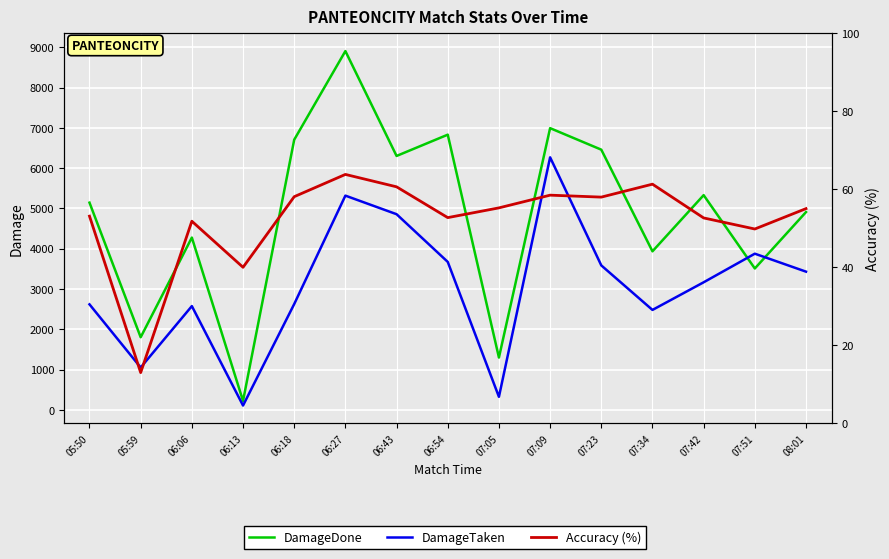

At which label does DamageTaken reach its peak?

07:09